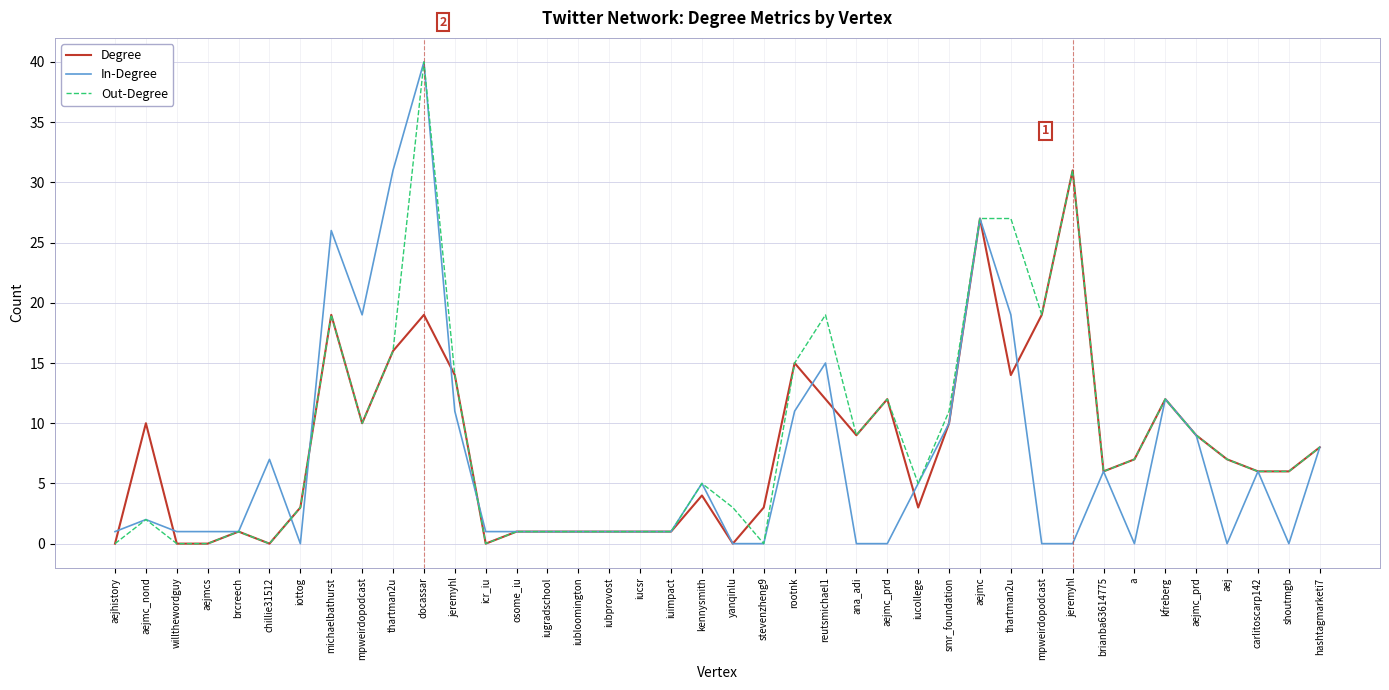

How many lines are shown in the chart?

3